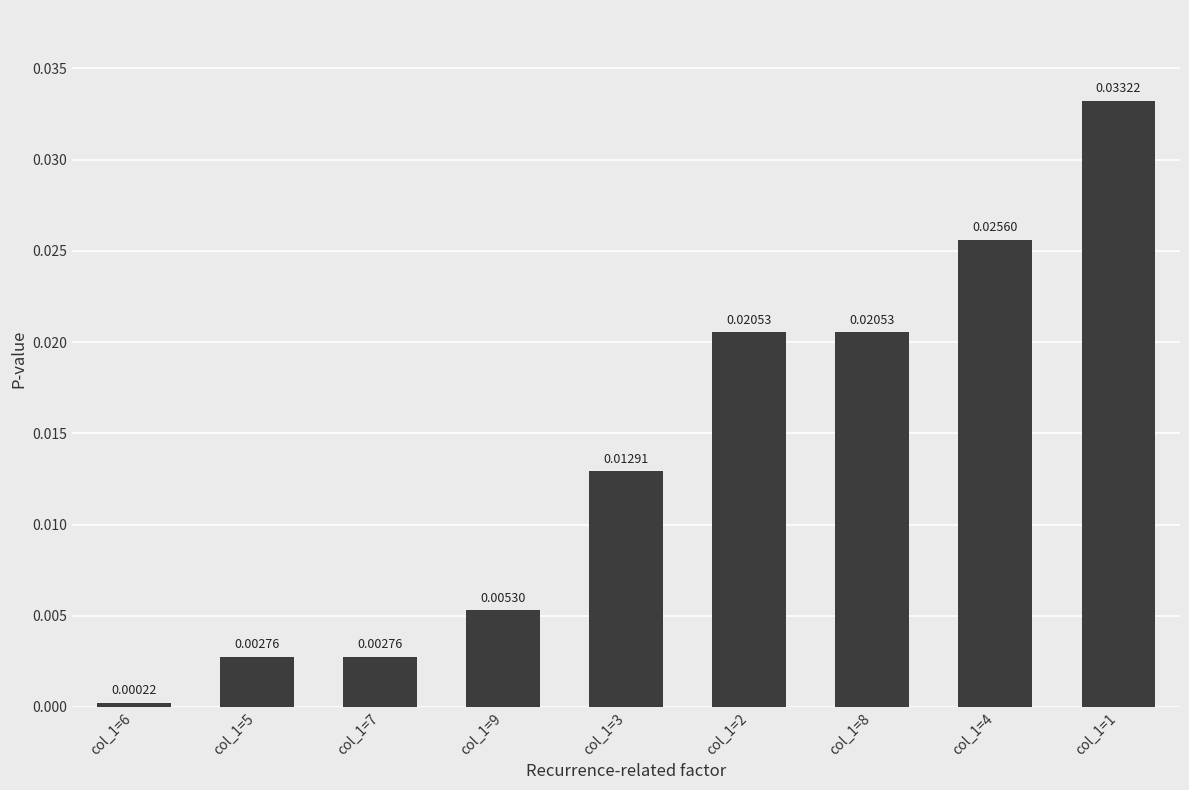

Between col_1=6 and col_1=8, which is larger?

col_1=8